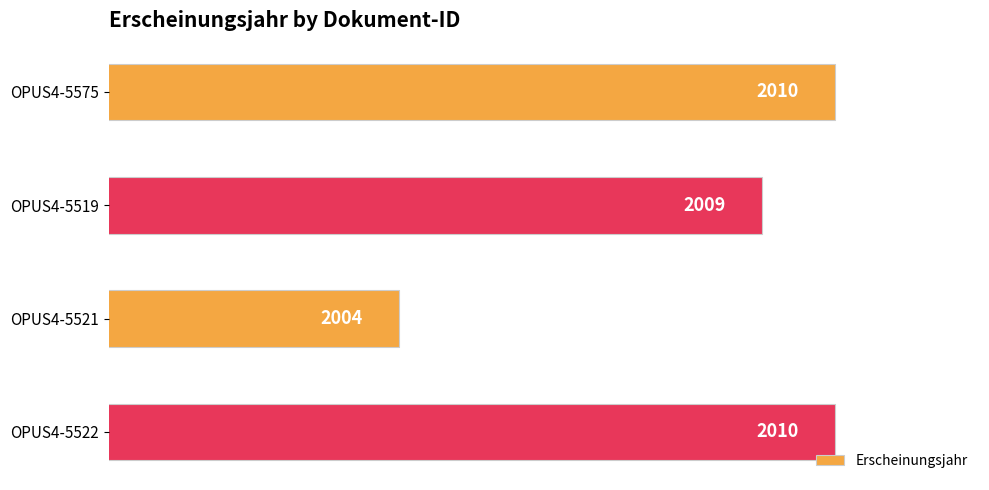

What is the difference between the maximum and second lowest values?

1